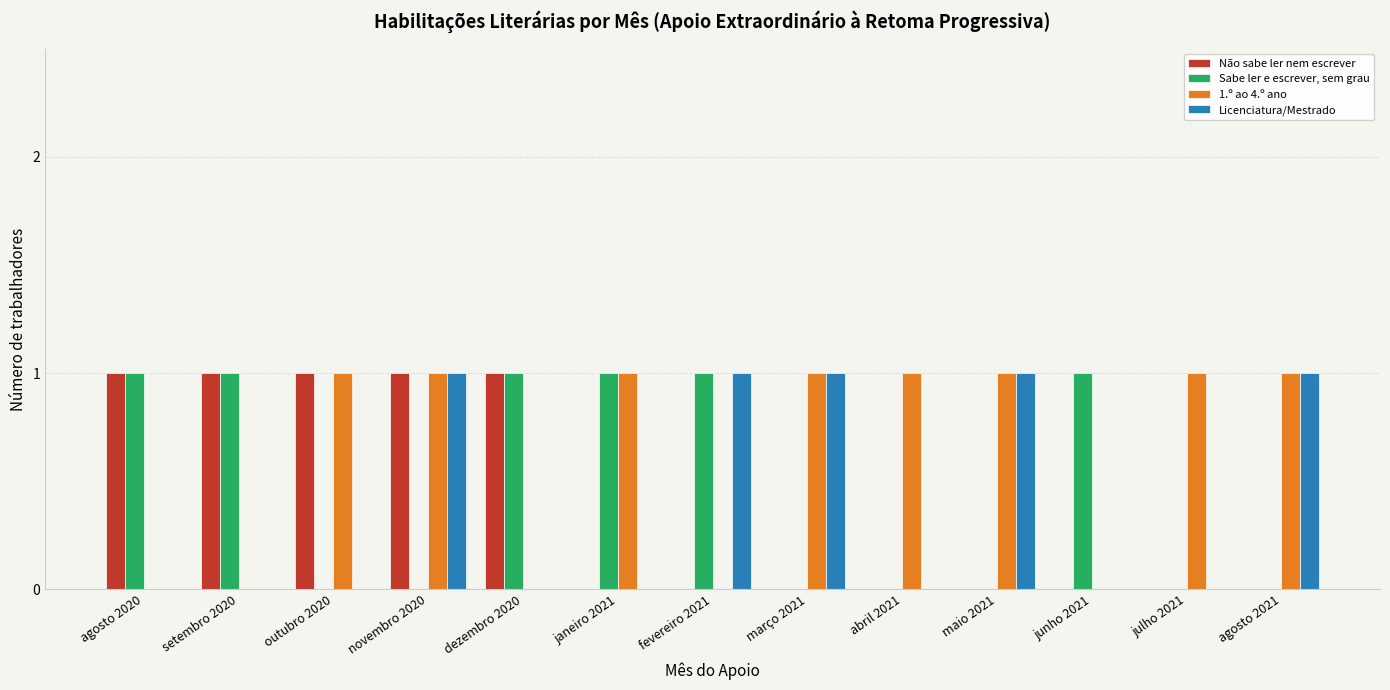

Which series has the largest total across all categories?

1.º ao 4.º ano